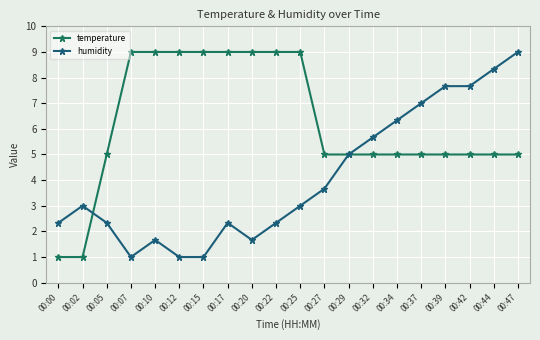

Which series has the widest spread of values?

temperature